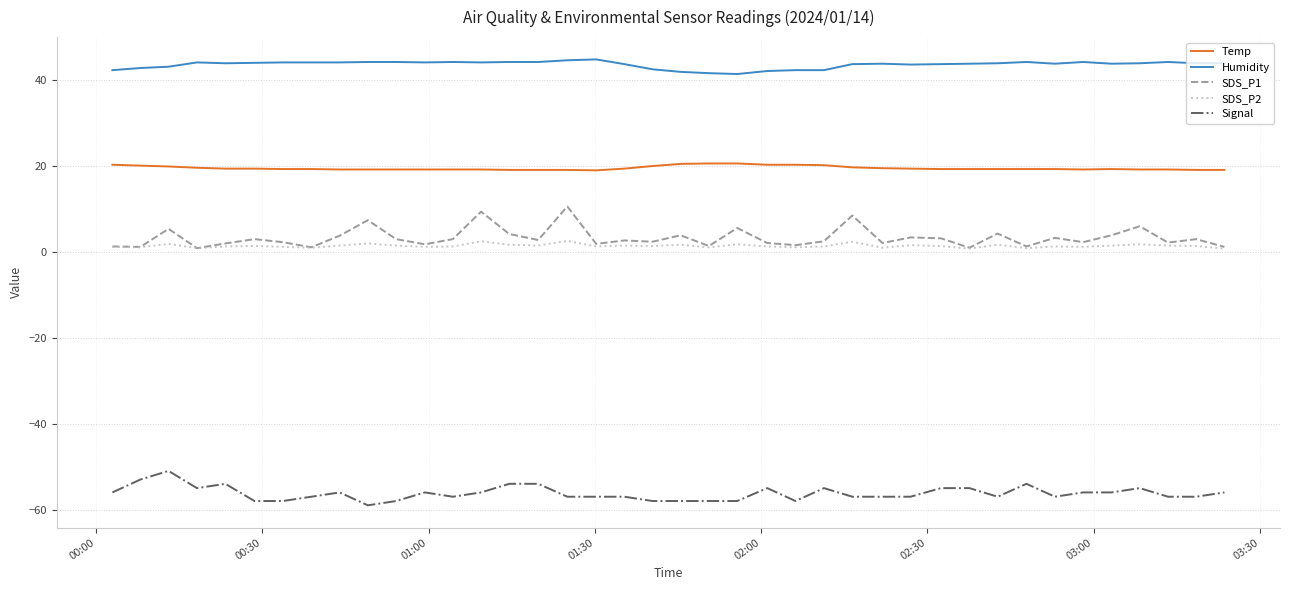

Which series has the largest total across all categories?

Humidity